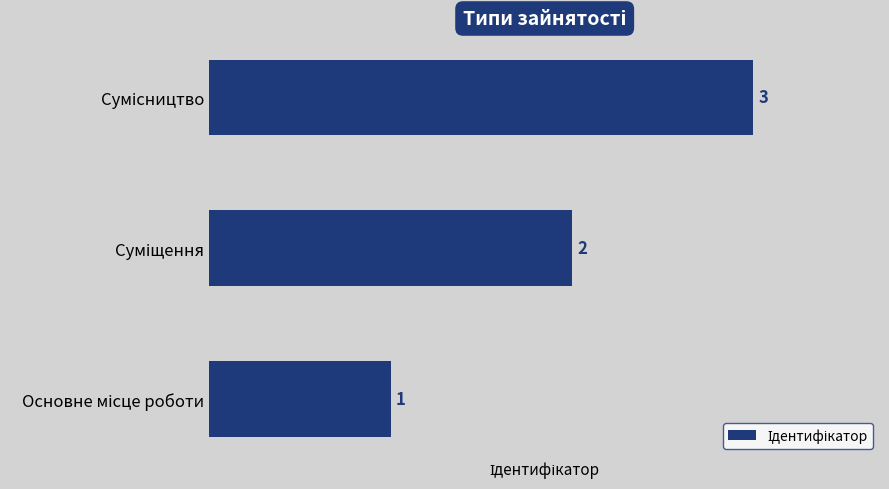

What is the greatest value displayed?

3